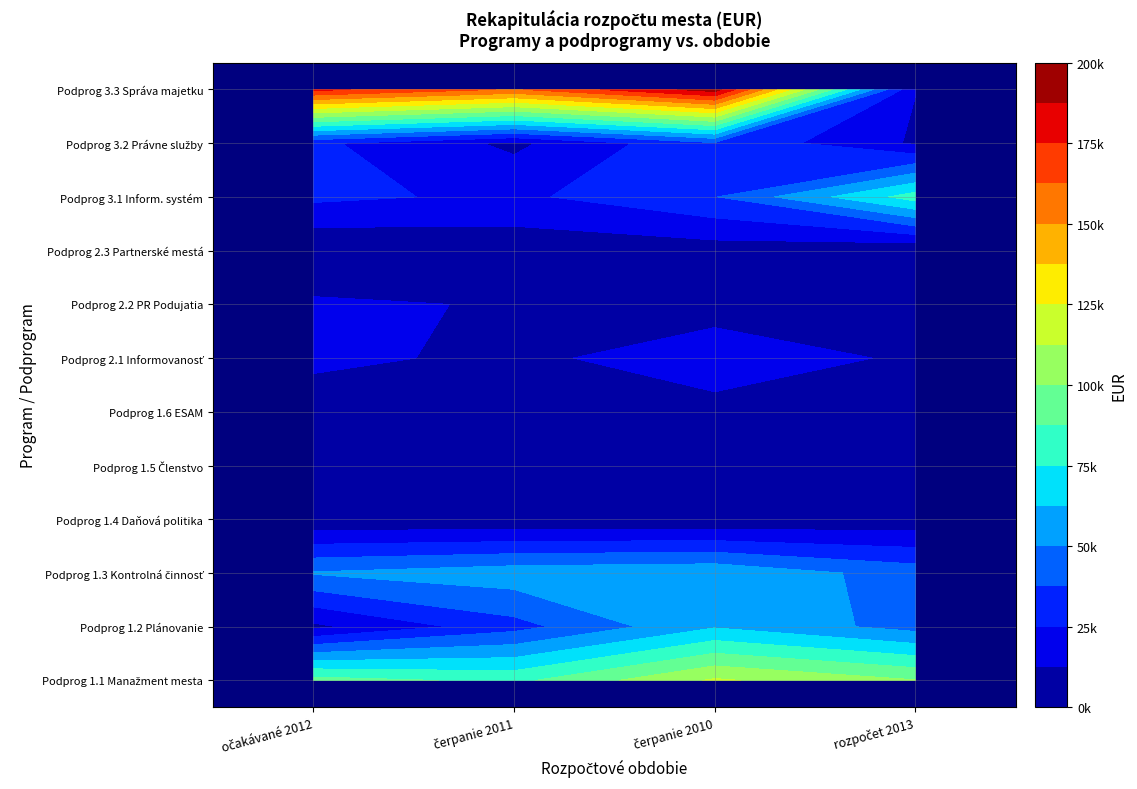

What is the maximum value for Podprog 2.1 Informovanosť?

23986.0